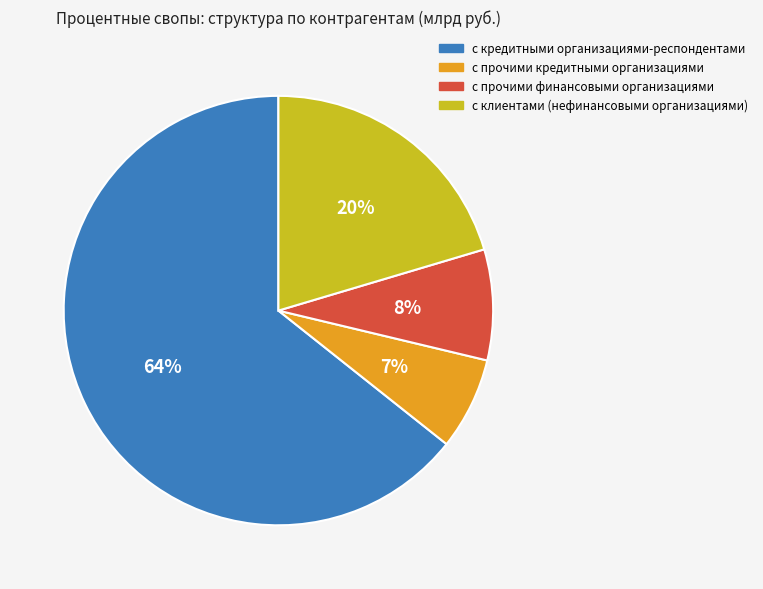

Is there any slice that represents more than half of the pie?

Yes